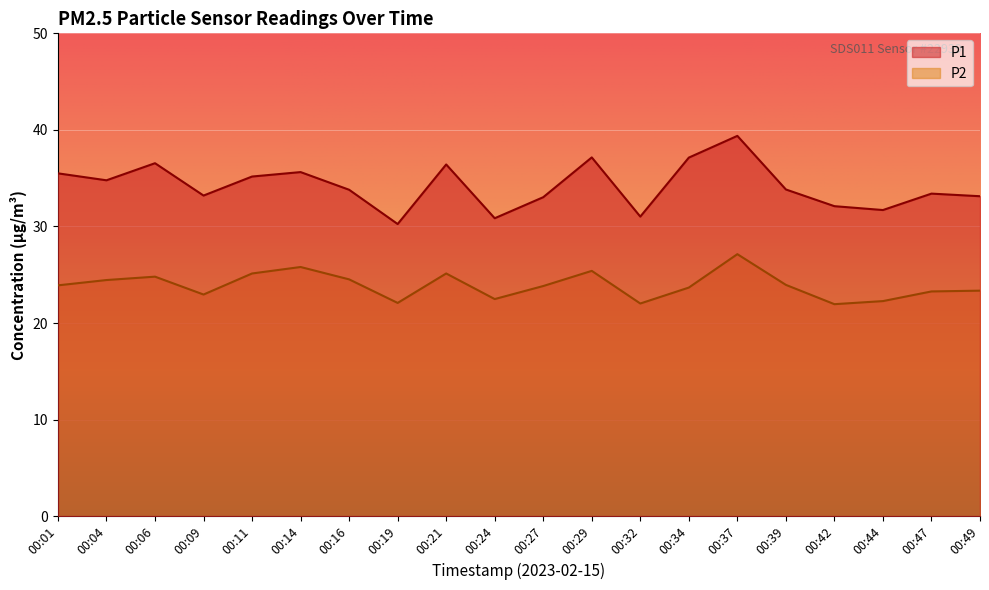

At which label does P1 reach its minimum?

00:19